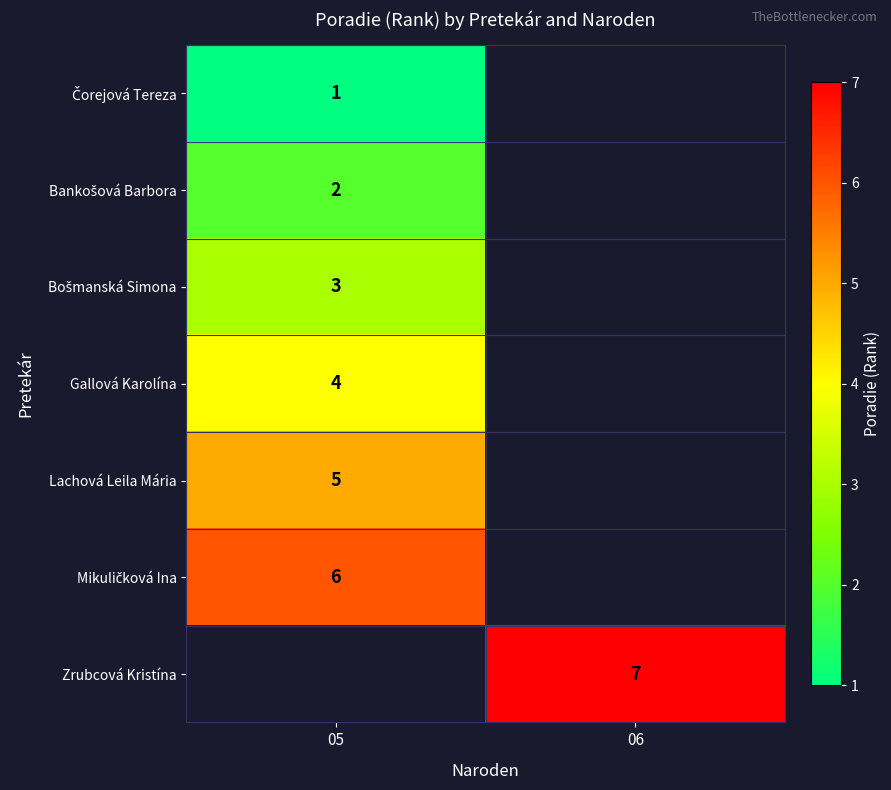

The value of Gallová Karolína at 05 is 7. True or false?

False